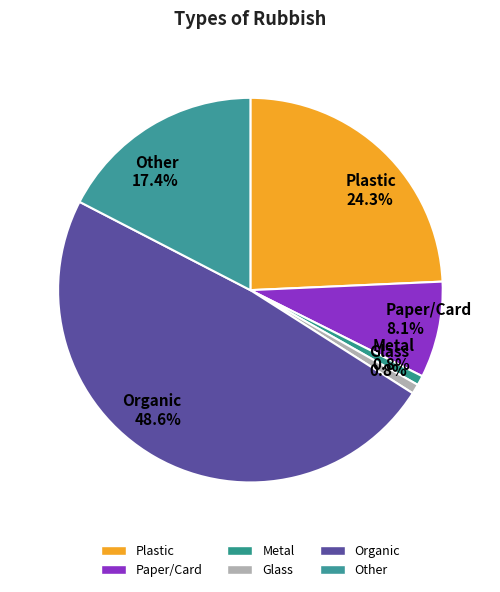

Count the number of slices in the pie.

6